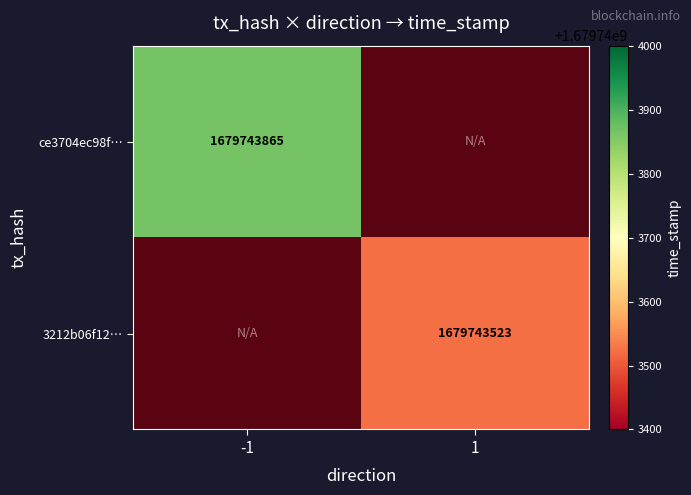

Which series has the largest range (max minus min)?

ce3704ec98f…